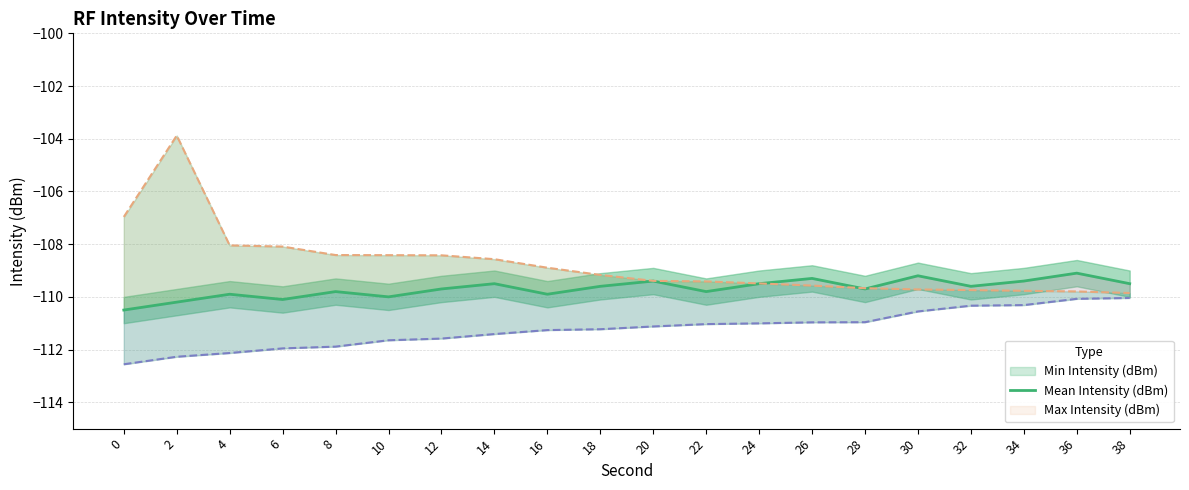

How many lines are shown in the chart?

1